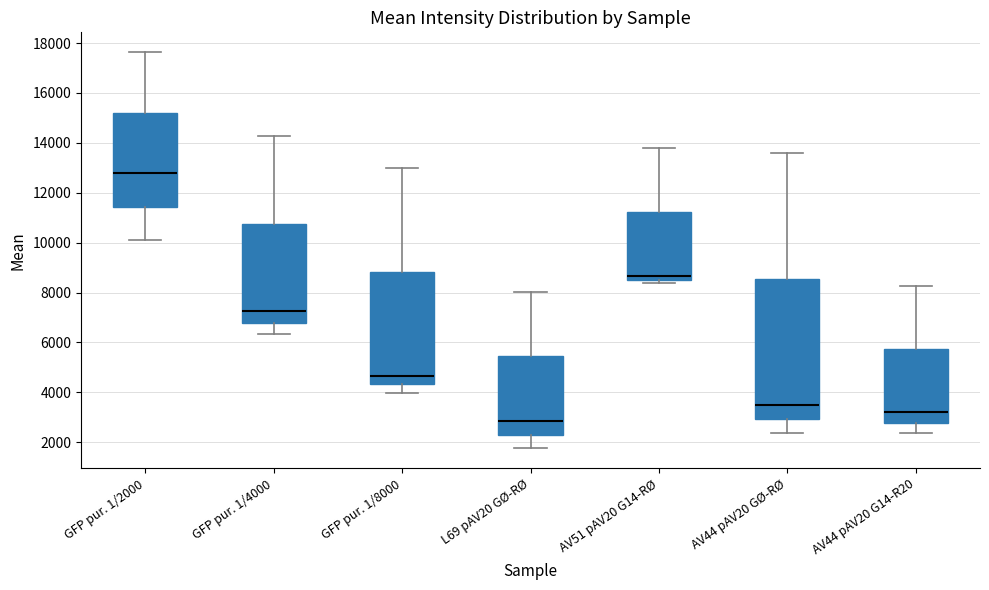

Where does the lower whisker of the box for GFP pur. 1/8000 end on the y-axis? The values are not printed on the chart, so give them approximately, as read against the axis.

4000